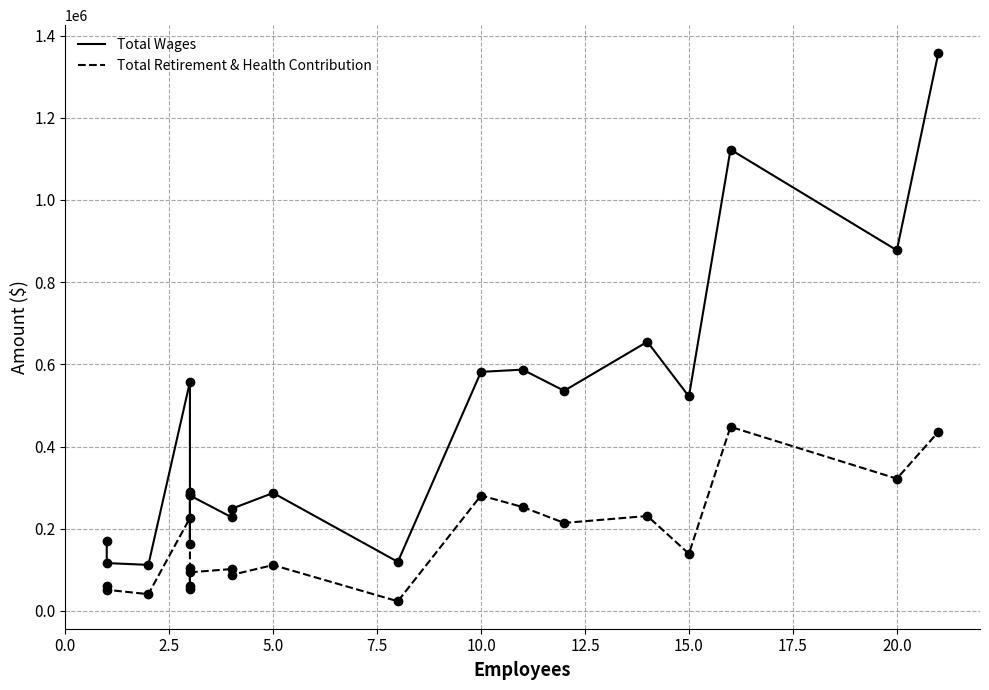

How many lines are shown in the chart?

2